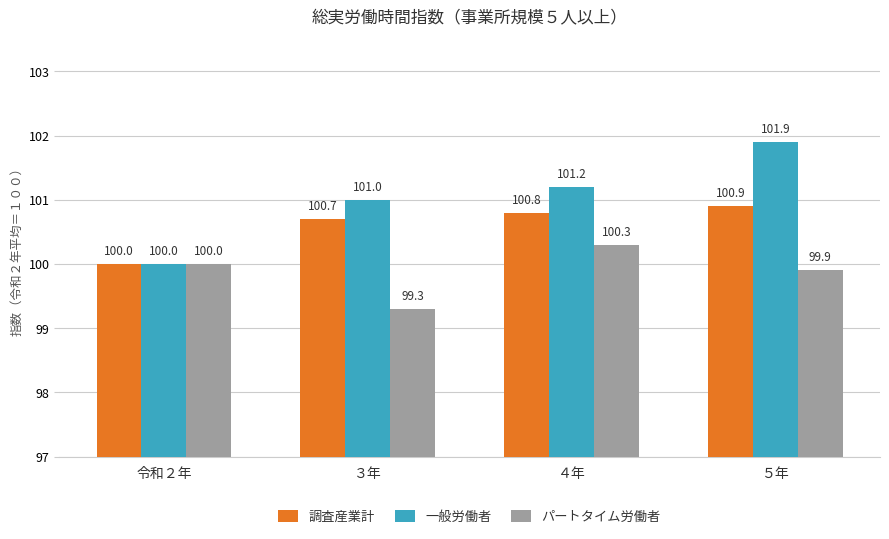

Which series has the largest total across all categories?

一般労働者